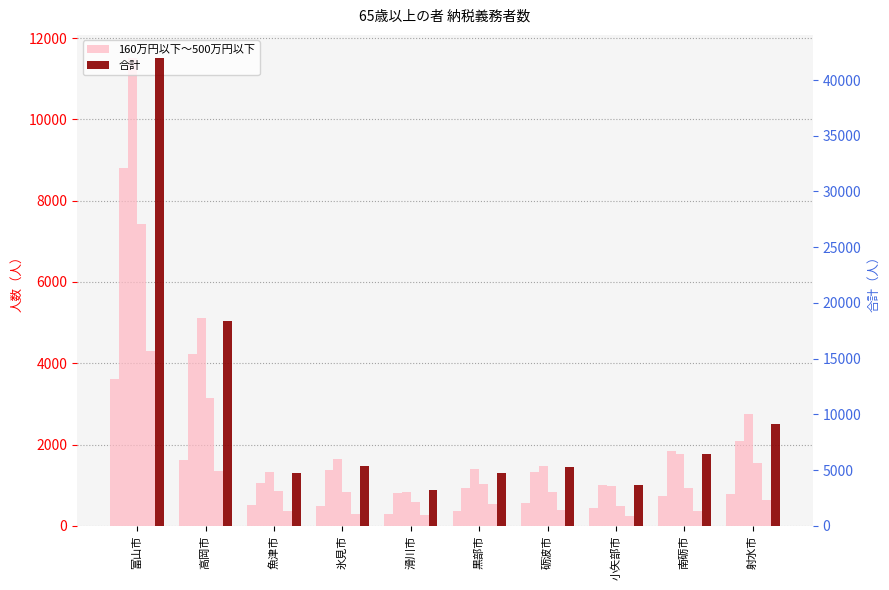

How many groups of bars are there?

10